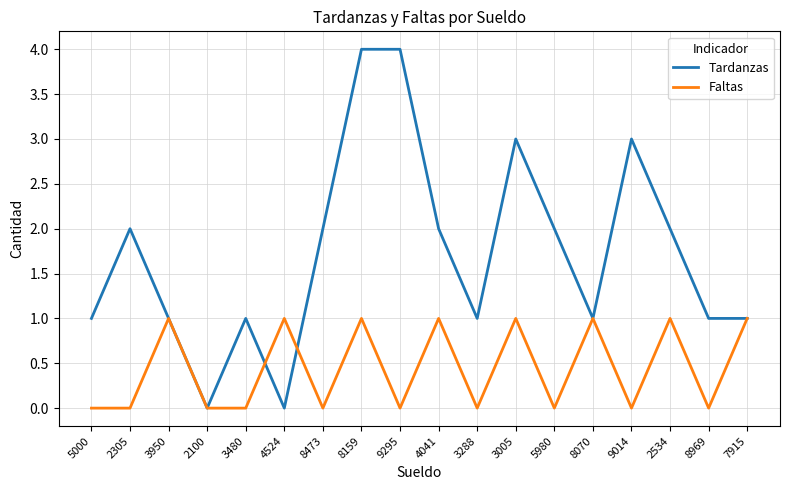

True or false: Tardanzas has a value of 1 at 8159.

False